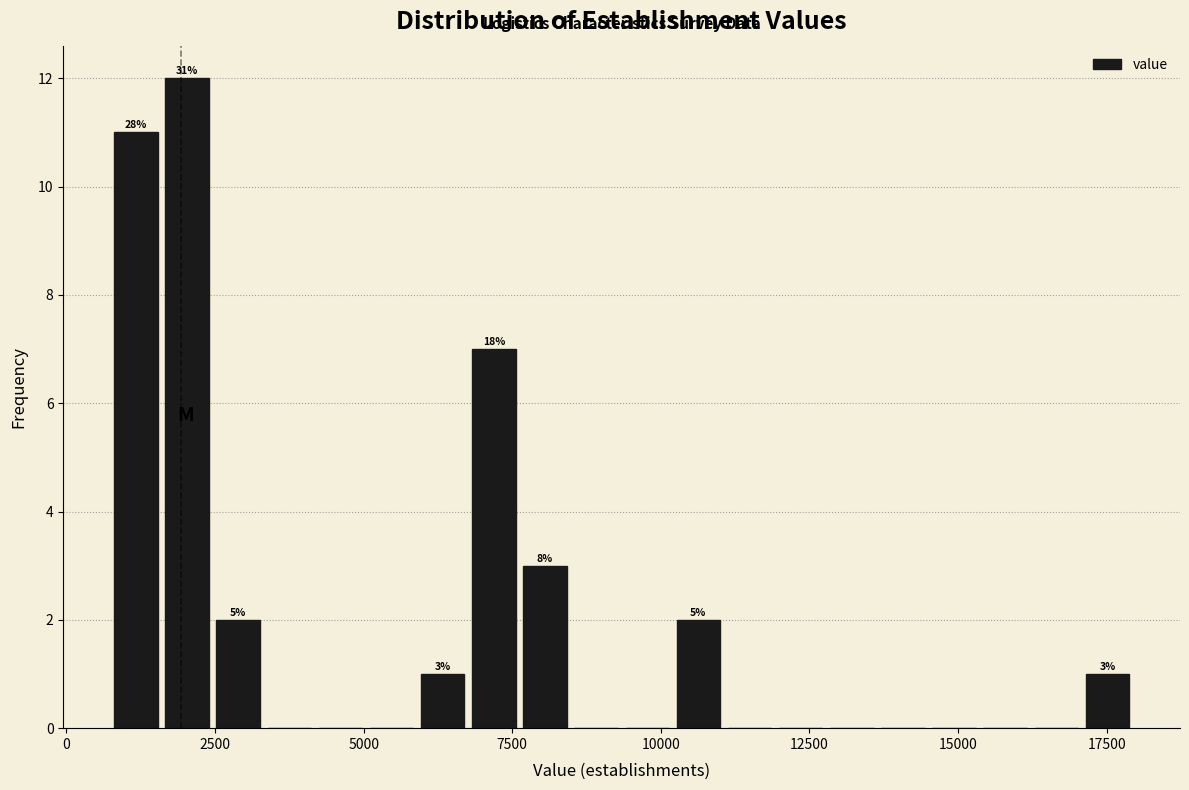

Read against the x-axis, roughly where is the centre of the tallest bar?

2000